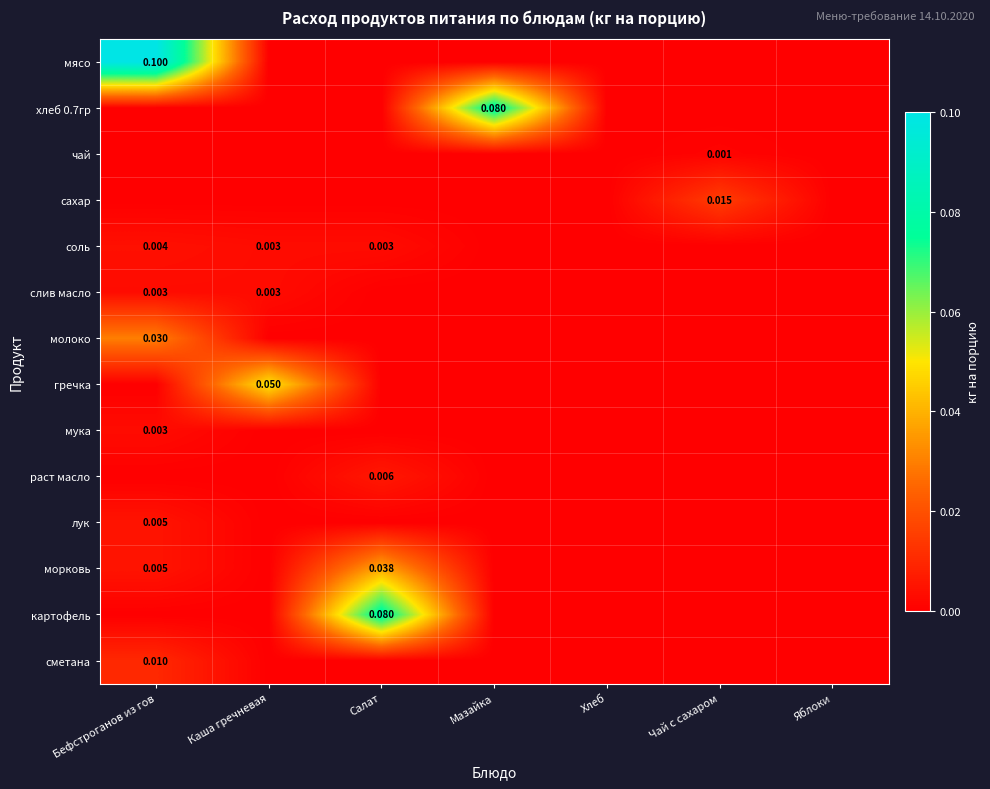

Between Салат and Бефстроганов из гов, which is larger?

Бефстроганов из гов